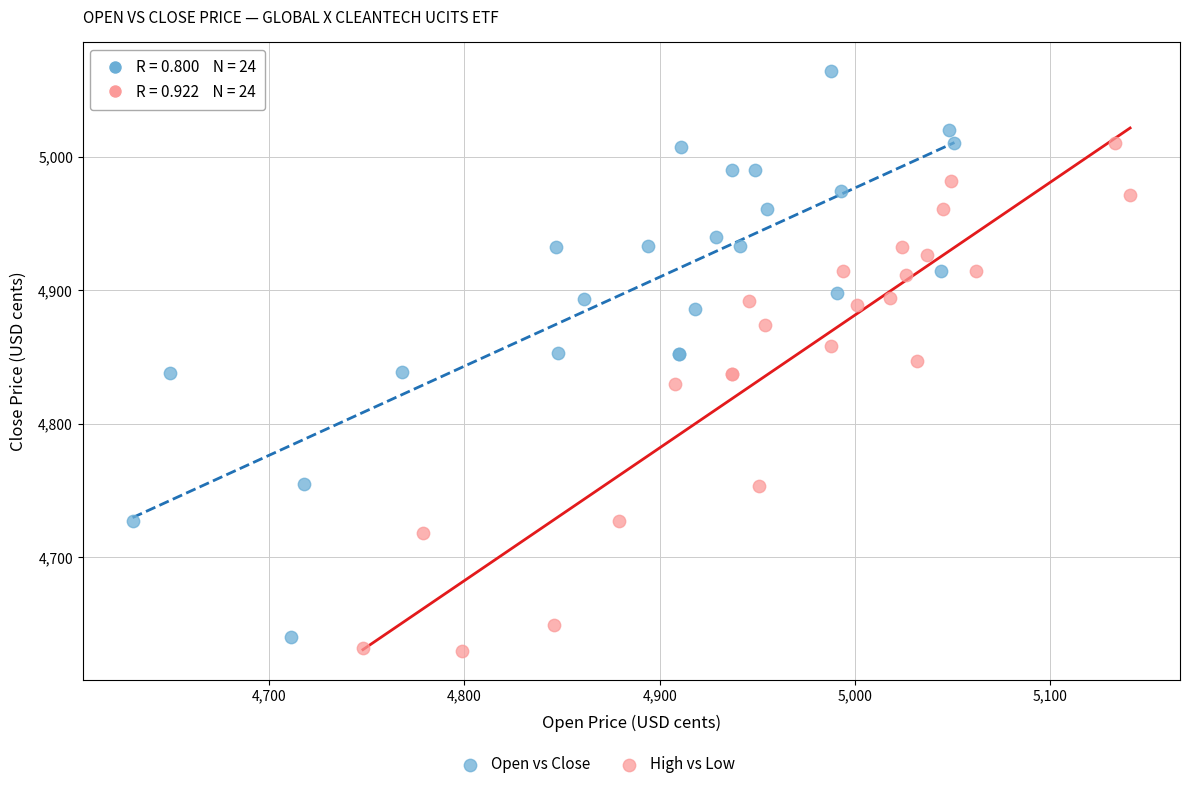

Which series reaches the minimum Y coordinate?

High vs Low